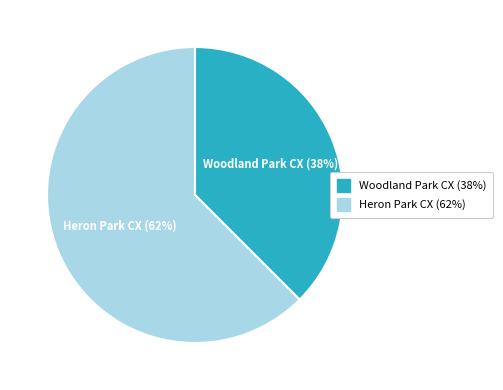

Which slice is the largest?

Heron Park CX